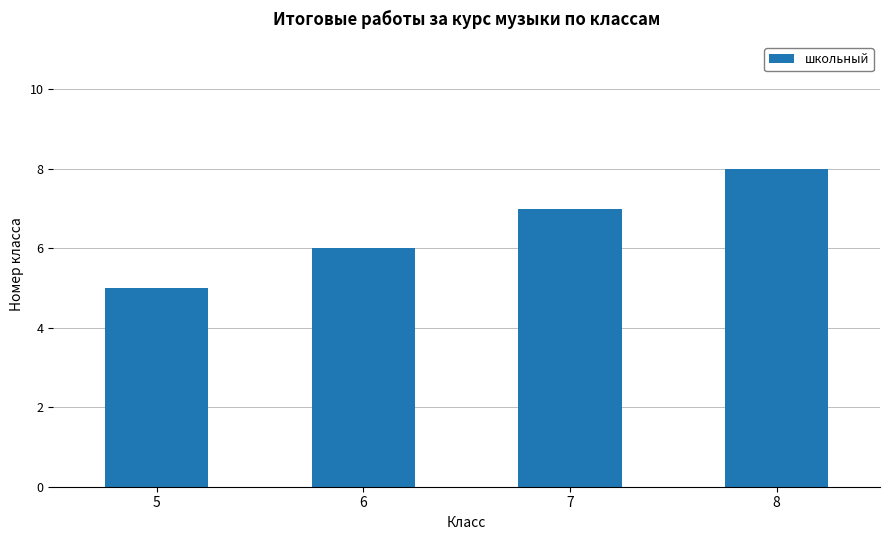

How many bars are there in total?

4